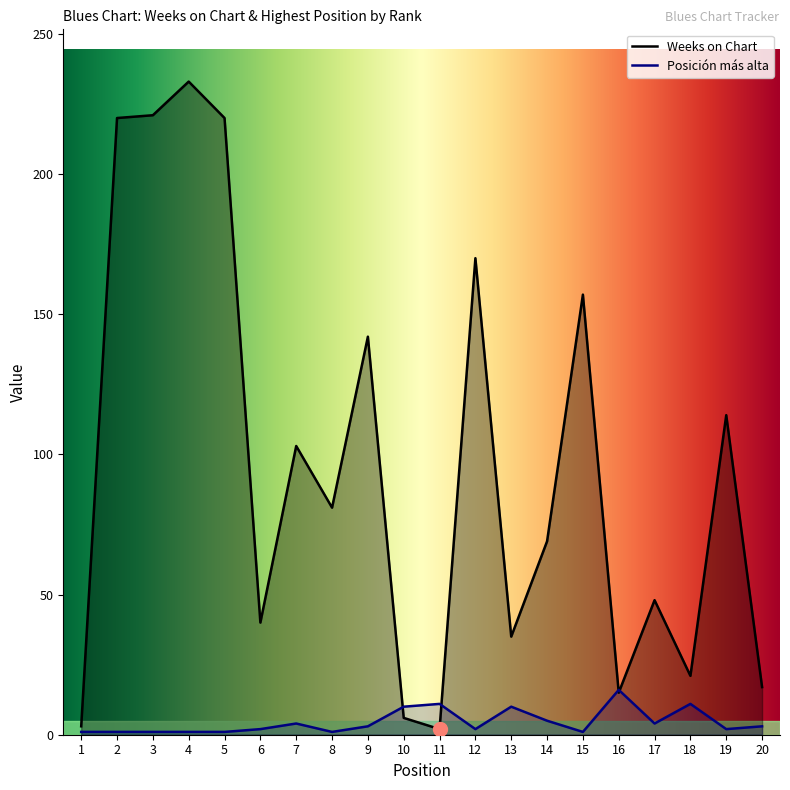

How many values in the Posición más alta series are below 3?

10